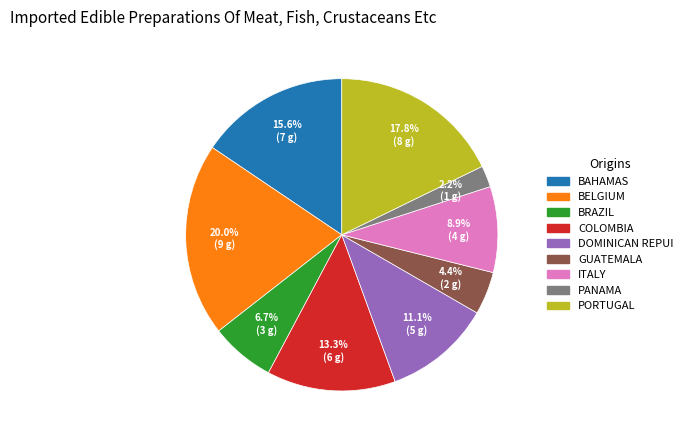

Is there a majority slice in this chart?

No